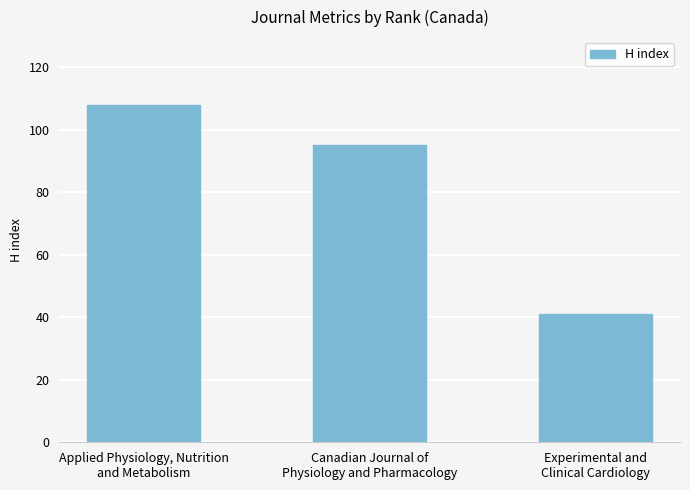

Reading left to right, what are all the values shown in this chart?

108	95	41